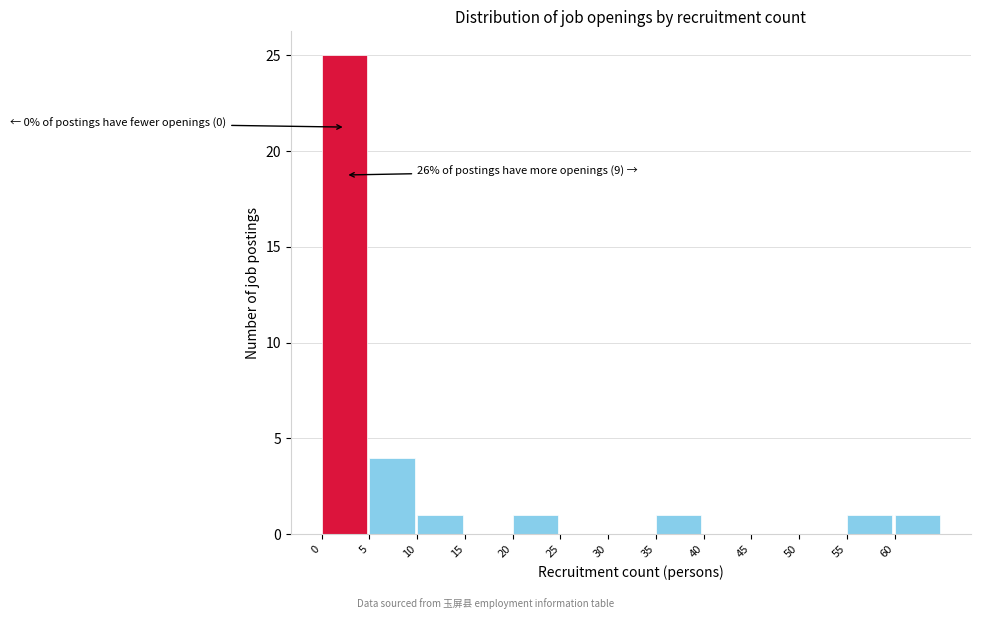

Which range on the x-axis has the tallest bar?

0 to 5